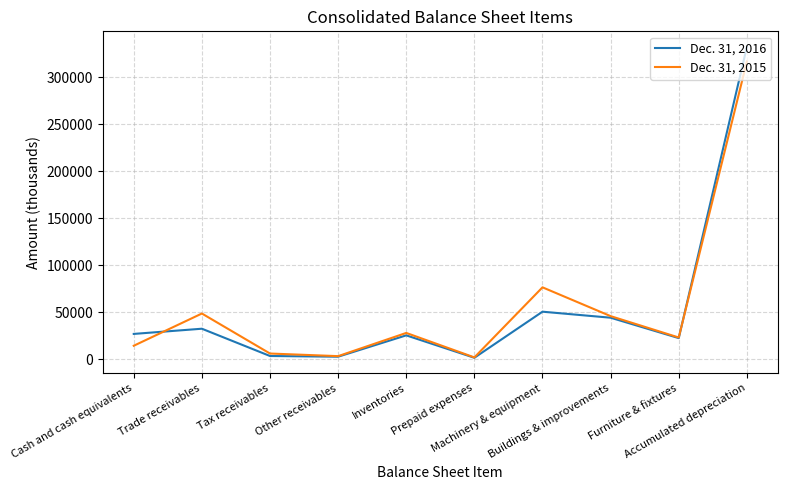

What is the lowest value of the Dec. 31, 2015 series?

1963